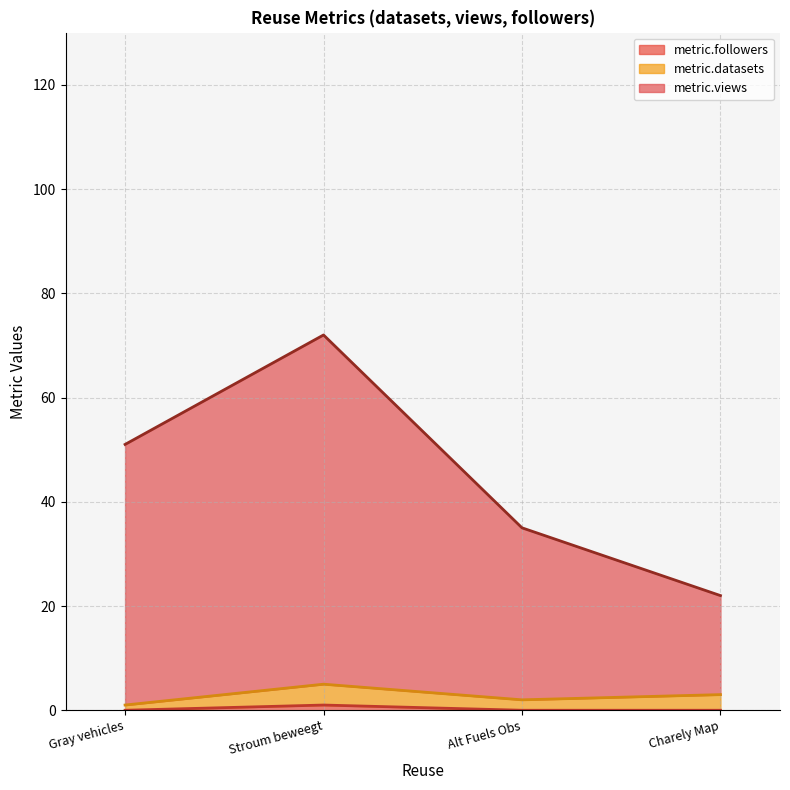

How many lines are shown in the chart?

3